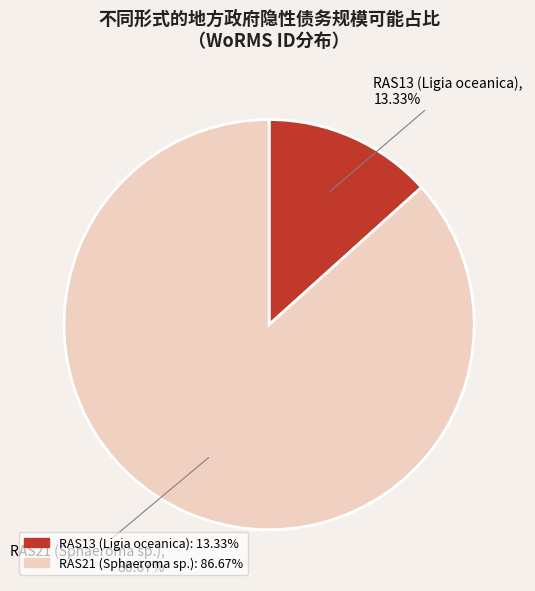

Does RAS13 (Ligia oceanica) account for over 50% of the chart?

No